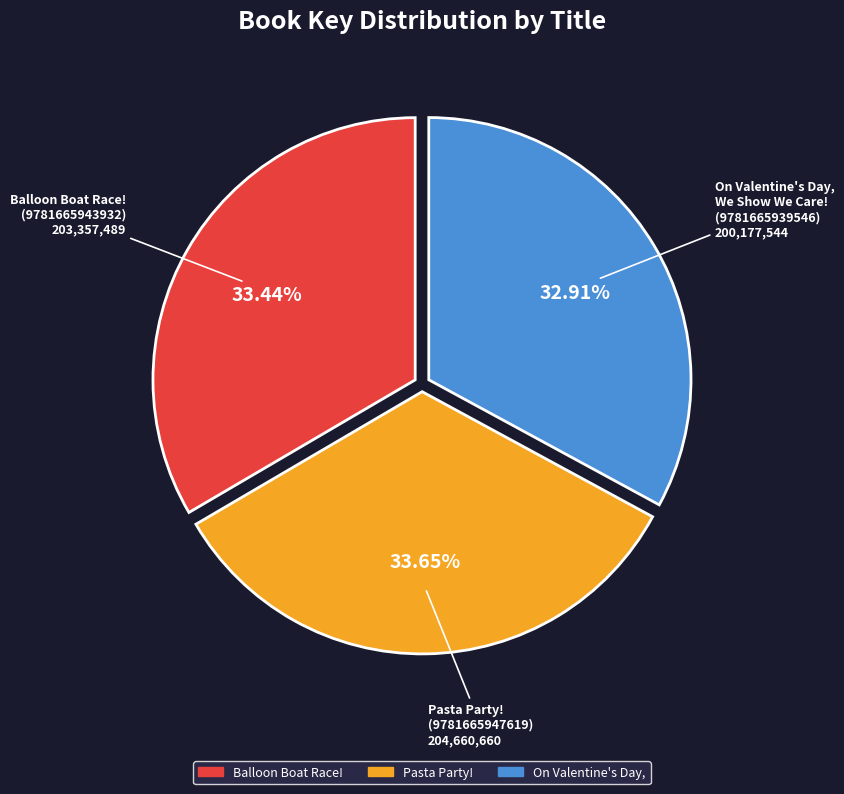

Rank the categories by value from highest to lowest.

Pasta Party! (9781665947619), Balloon Boat Race! (9781665943932), On Valentine's Day, We Show We Care! (9781665939546)